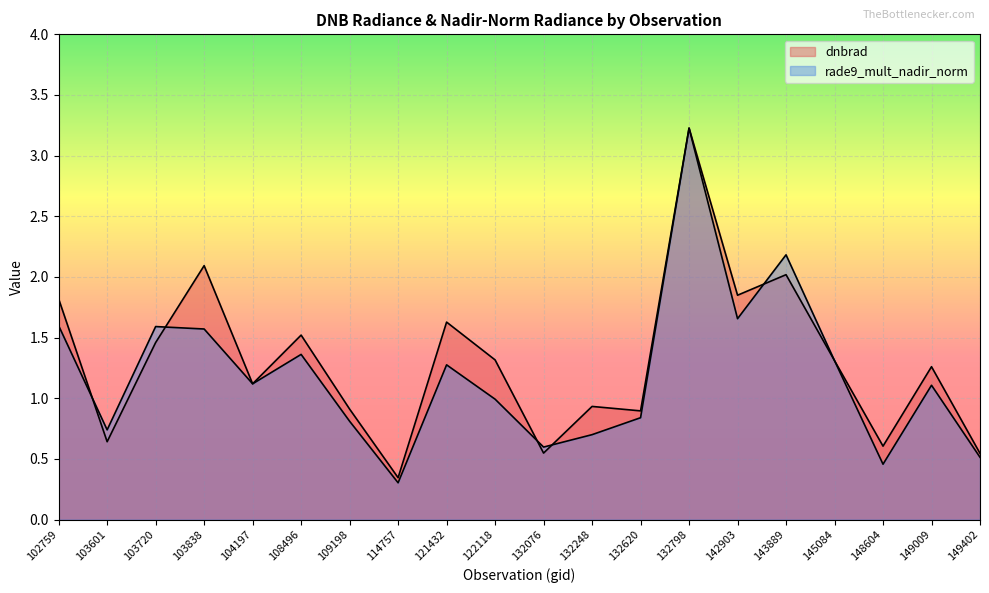

Rank the series by their maximum value, from highest to lowest.

rade9_mult_nadir_norm, dnbrad